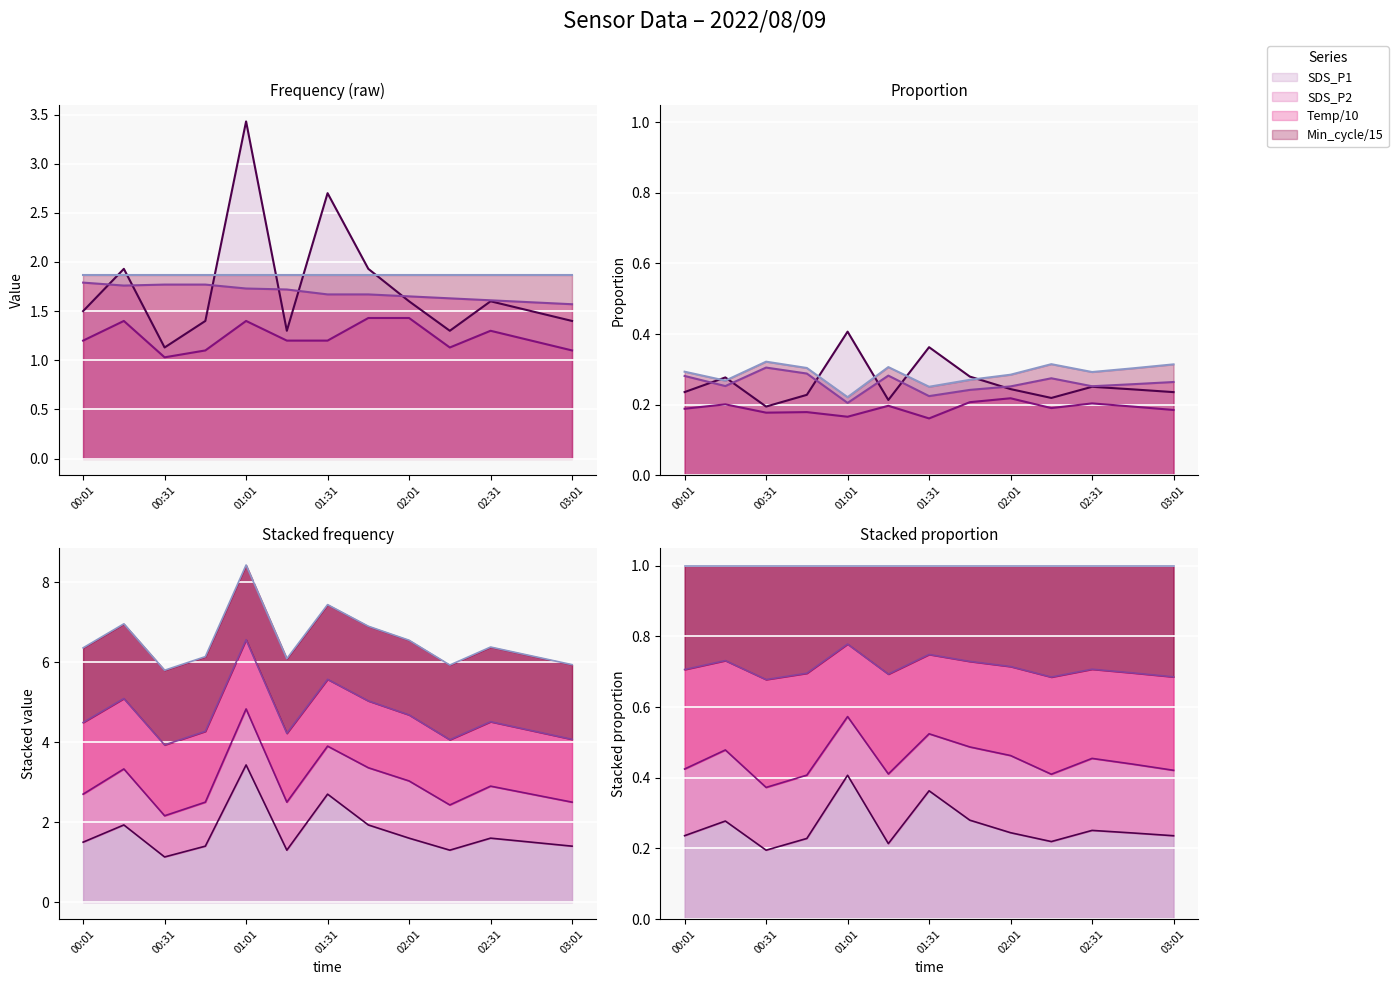

Read the Temp value at 03:01.

1.6